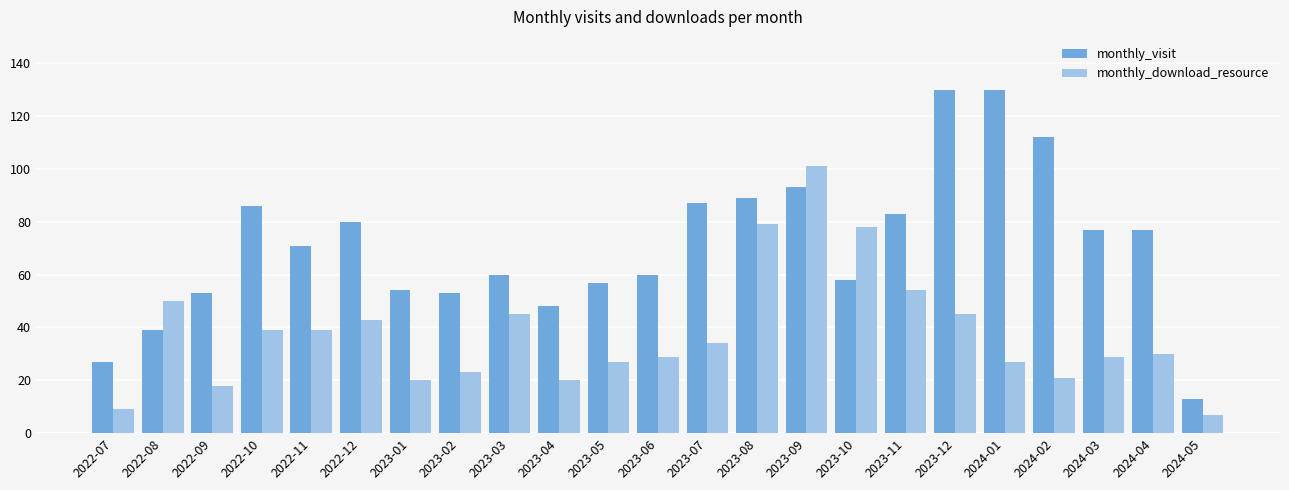

The monthly_visit series shows 77 at 2024-03. True or false?

True